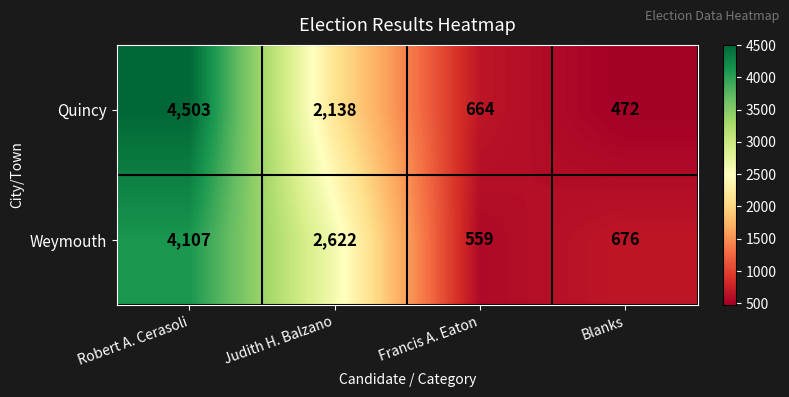

At how many categories does at least one series exceed 1056?

2